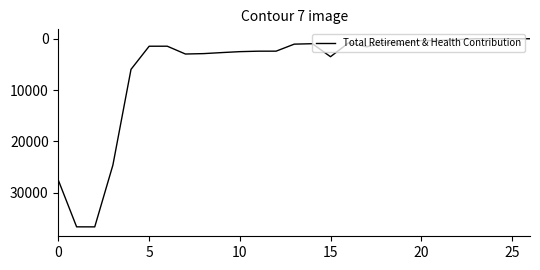

What is the difference between the maximum and minimum values?

36650